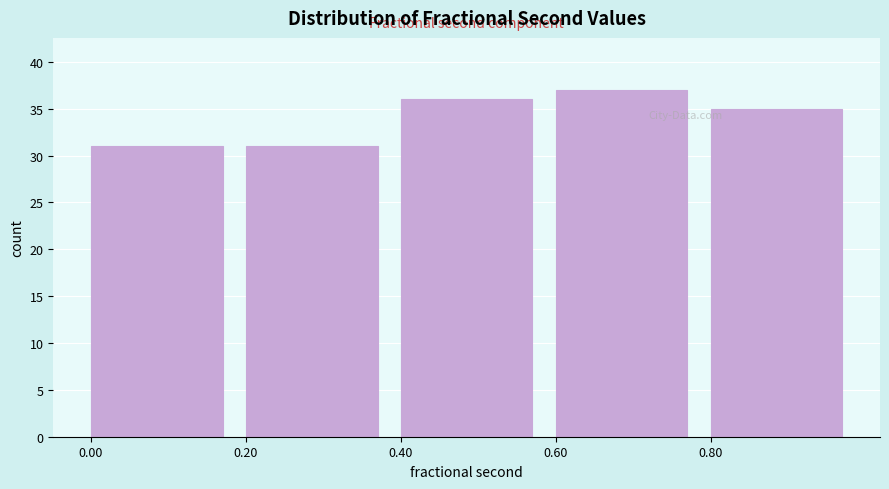

Reading left to right, list every bar in this chart as the range it spans on the x-axis followed by its height. The values are not printed on the chart, so give them approximately, as read against the axis.

0.0 to 0.2: 31
0.2 to 0.4: 31
0.4 to 0.6: 36
0.6 to 0.8: 37
0.8 to 1.0: 35